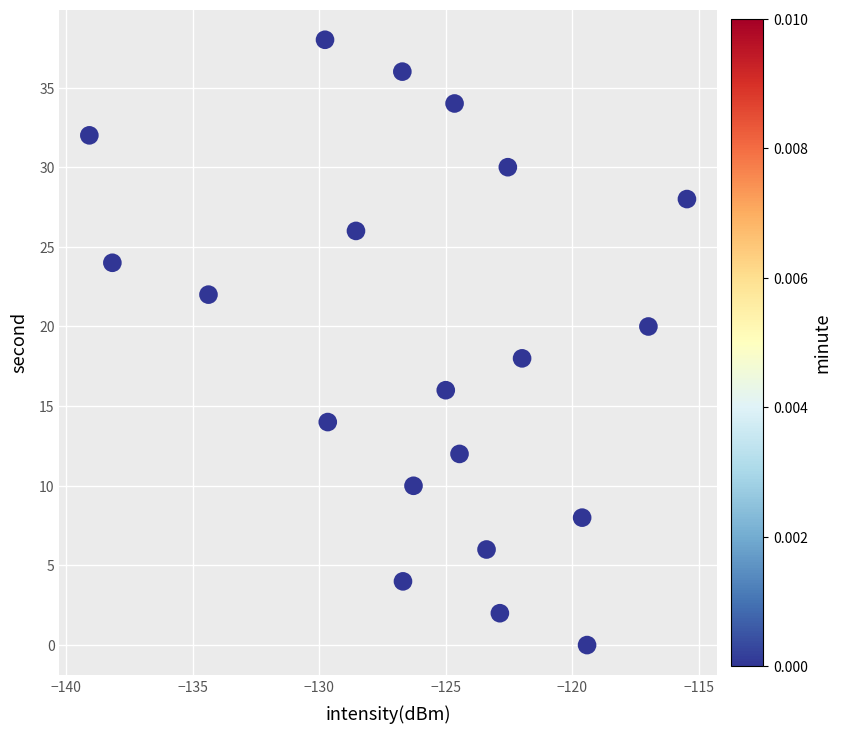

What is the range of Y values (max minus min)?

38